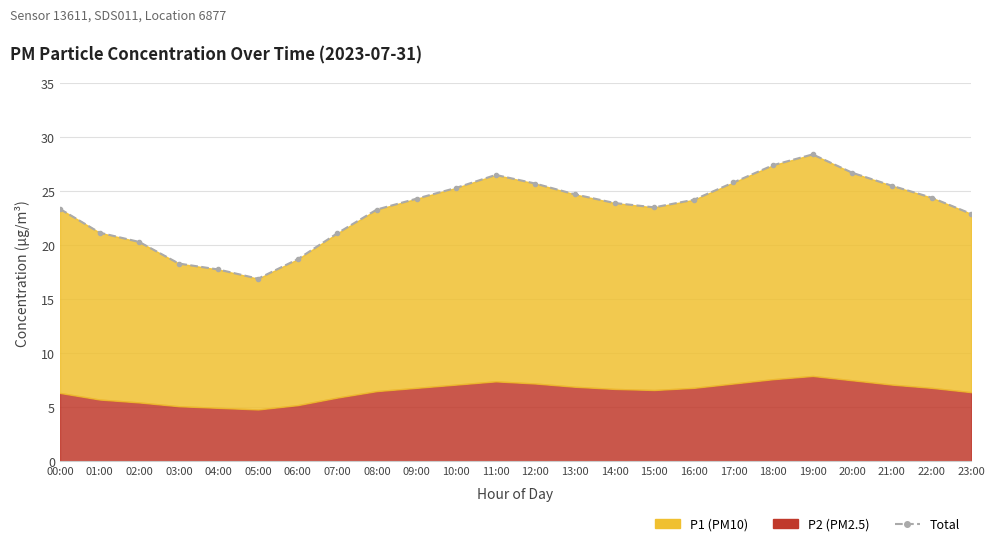

Rank the categories by value from highest to lowest.

19:00, 18:00, 20:00, 11:00, 17:00, 12:00, 21:00, 10:00, 13:00, 22:00, 09:00, 16:00, 14:00, 15:00, 00:00, 08:00, 23:00, 01:00, 07:00, 02:00, 06:00, 03:00, 04:00, 05:00